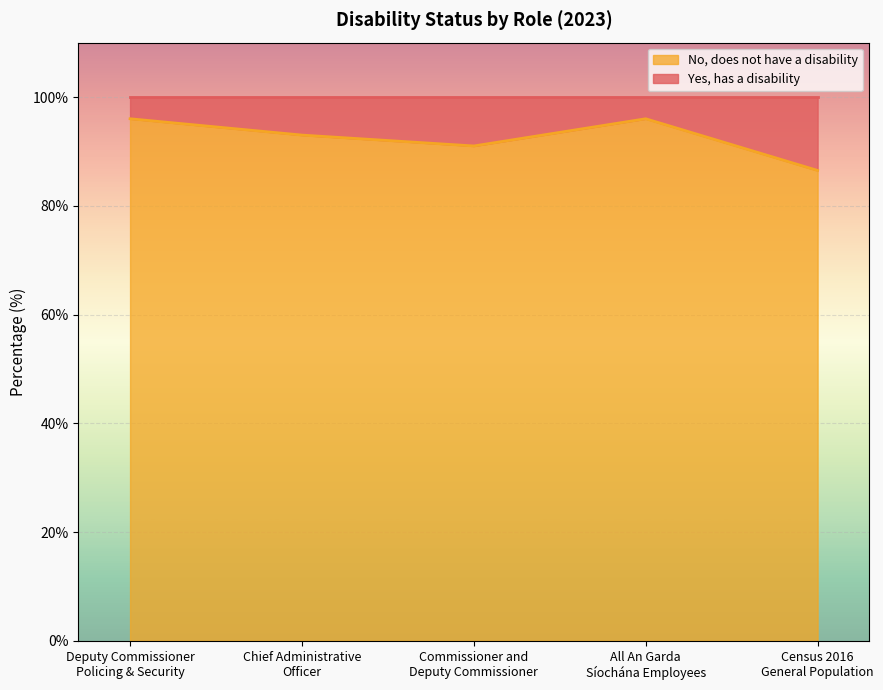

Where is the first local minimum?

Commissioner and
Deputy Commissioner